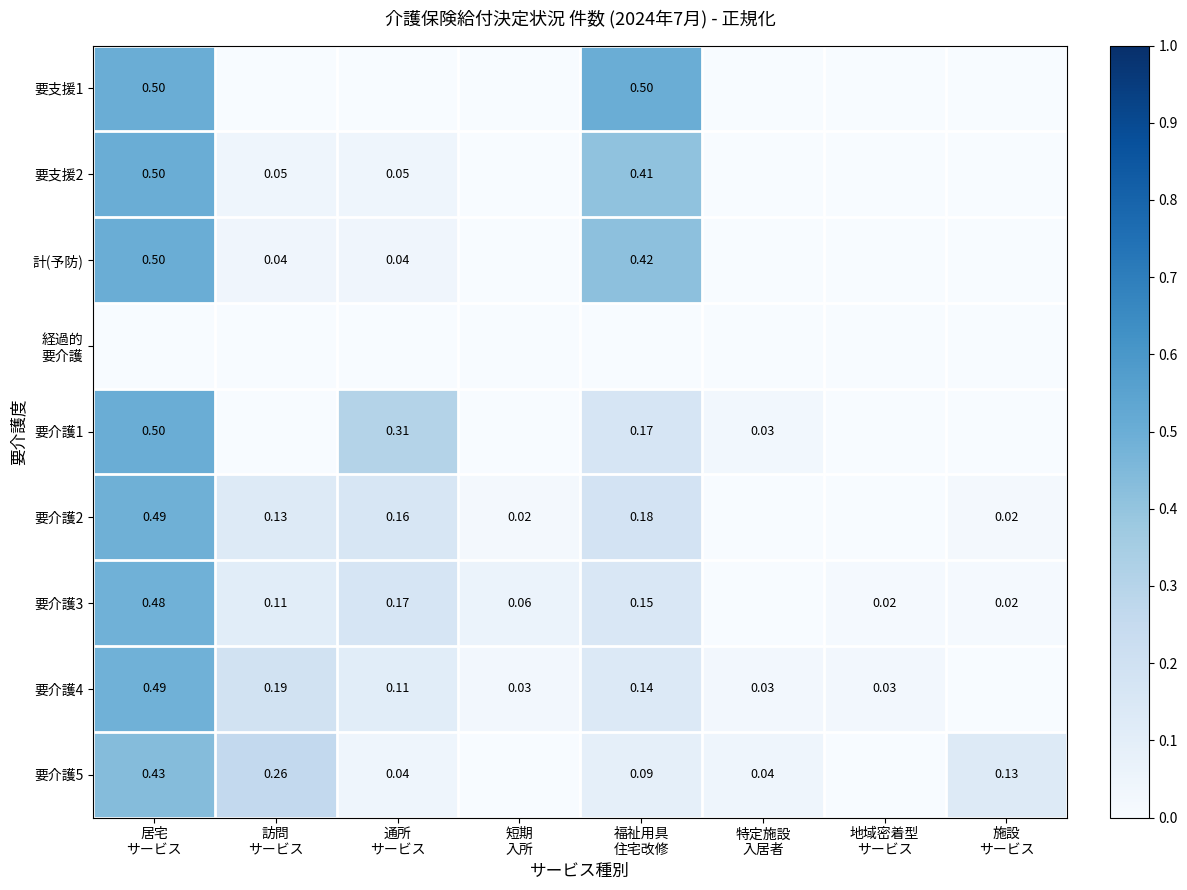

The value of 要支援1 at 短期 入所 is 0.3. True or false?

False